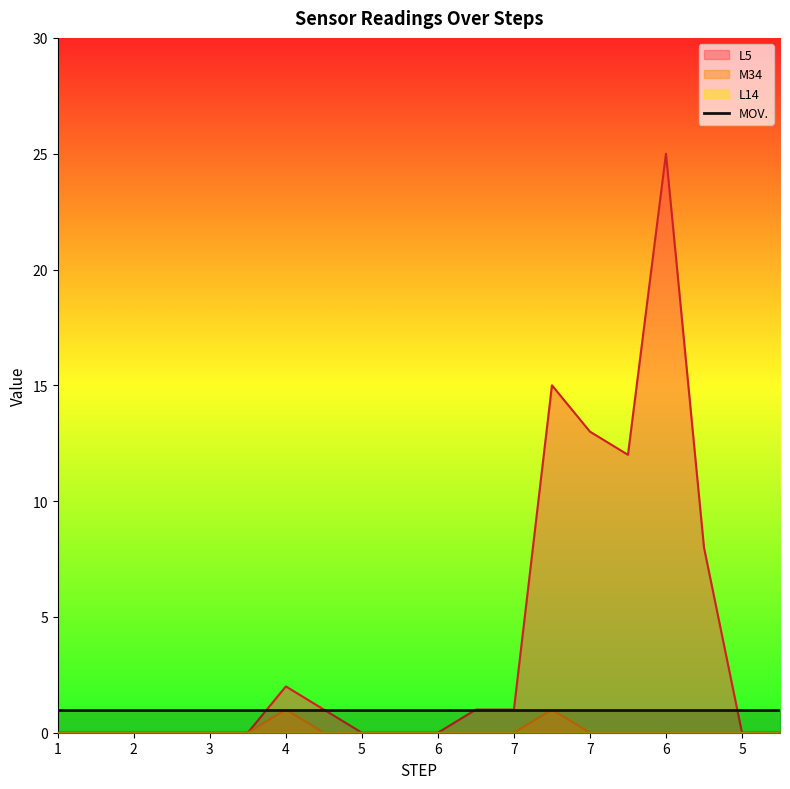

True or false: L5 and M34 cross at least once.

False